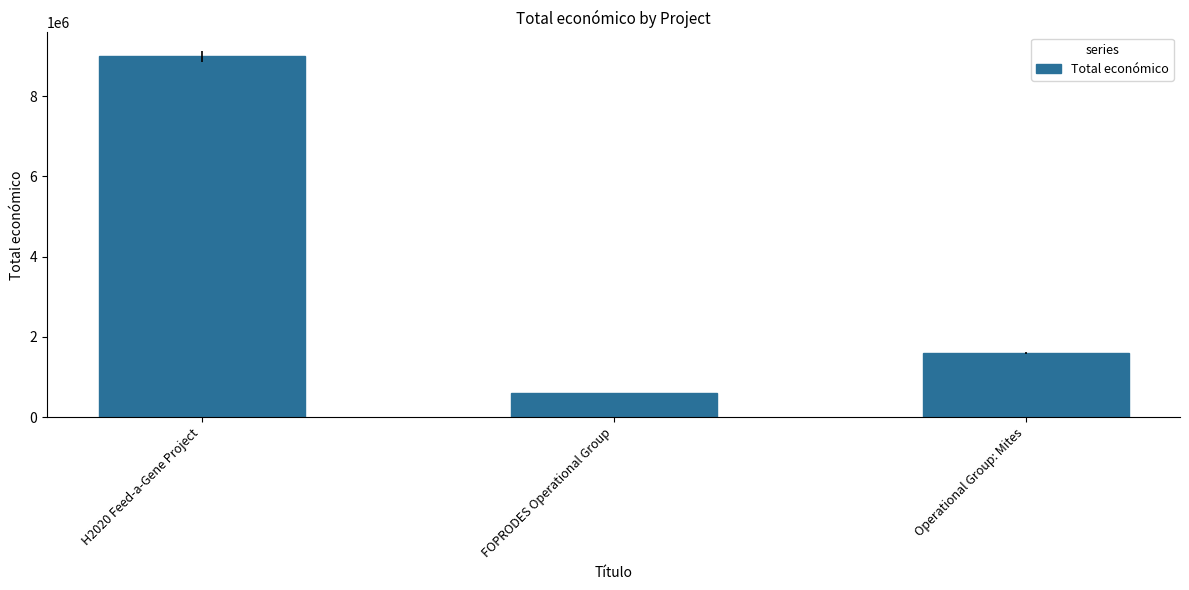

What is the sum of all values?

11196541